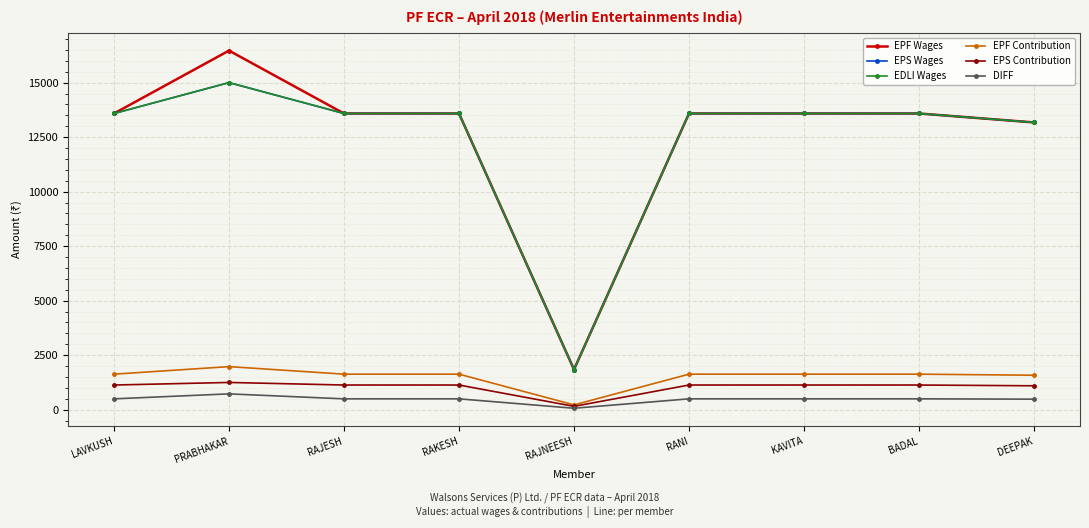

True or false: EPF Wages and DIFF intersect in this chart.

False